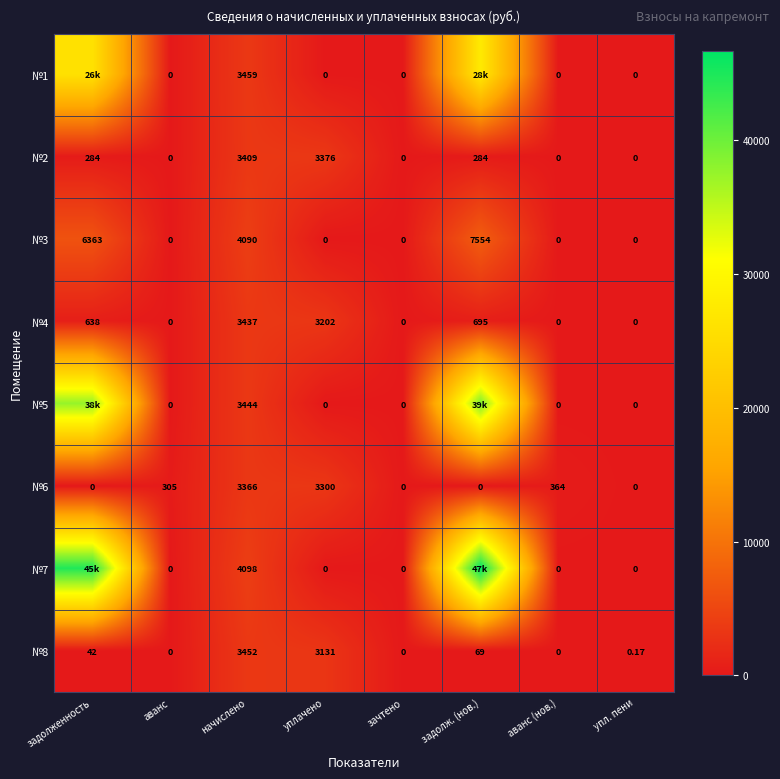

Is the value of №2 at начислено greater than the value of №5 at начислено?

No